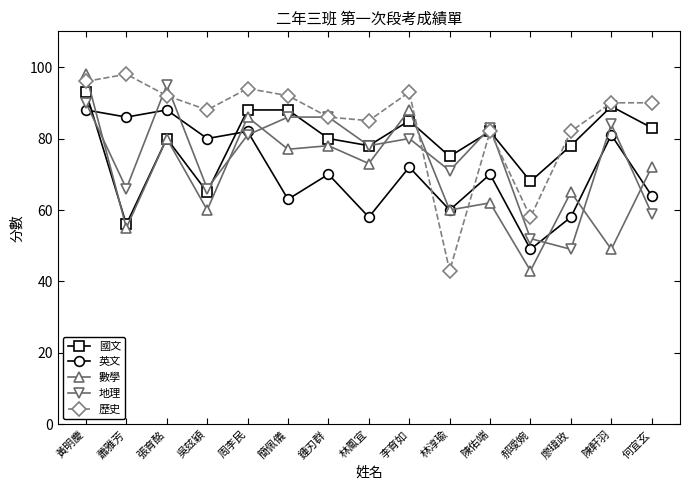

At which category does 國文 reach its first local peak?

張育酩